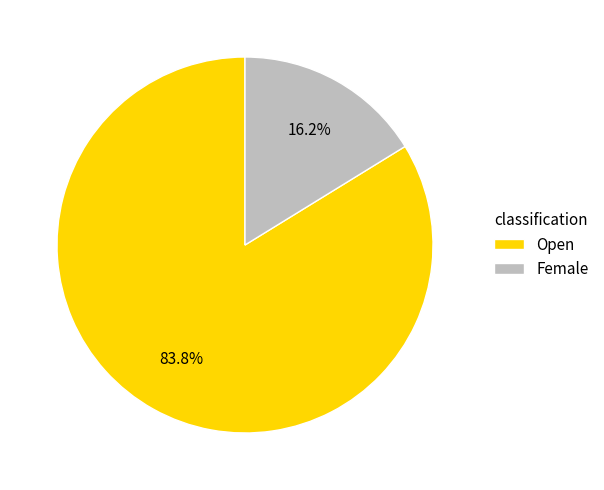

To the nearest percent, what is the average slice percentage?

50%